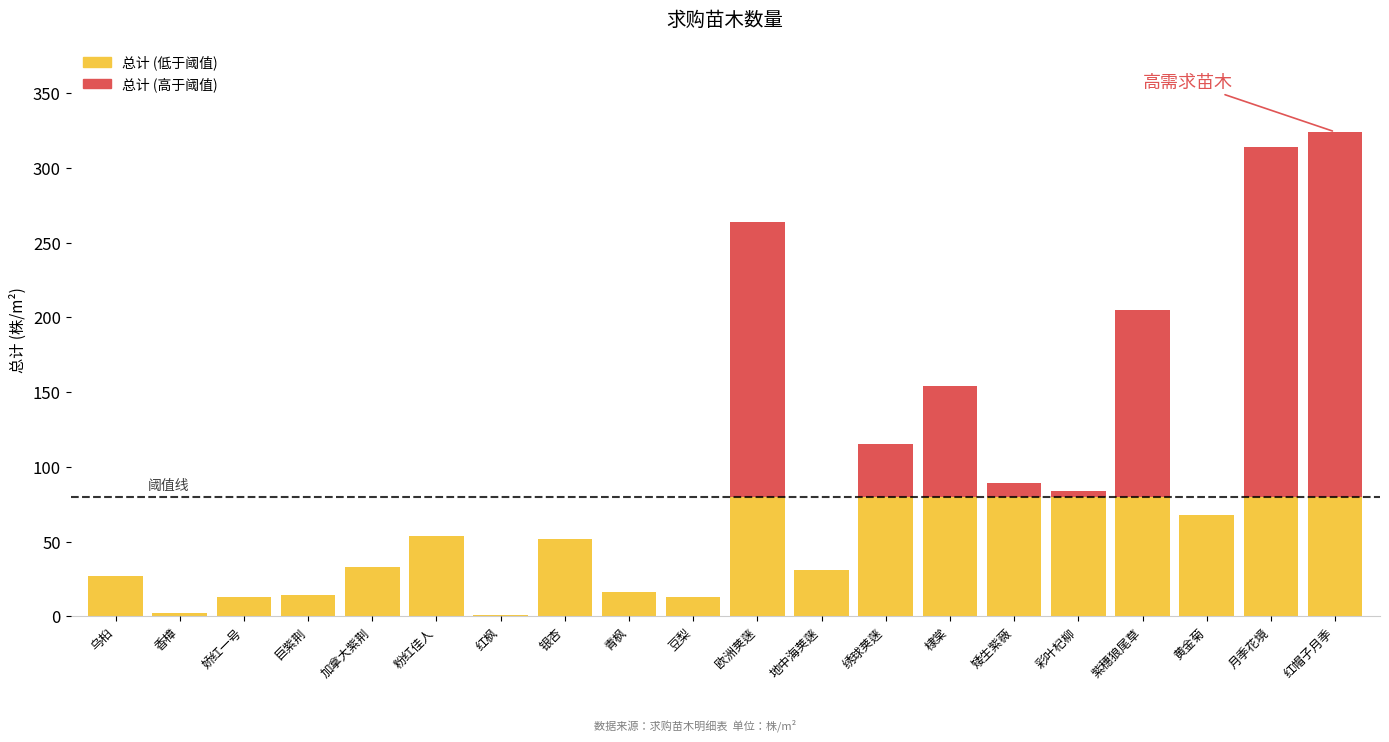

Reading right to left, extract all data points from this chart.

324	314	68	205	84	89	154	115	31	264	13	16	52	1	54	33	14	13	2	27